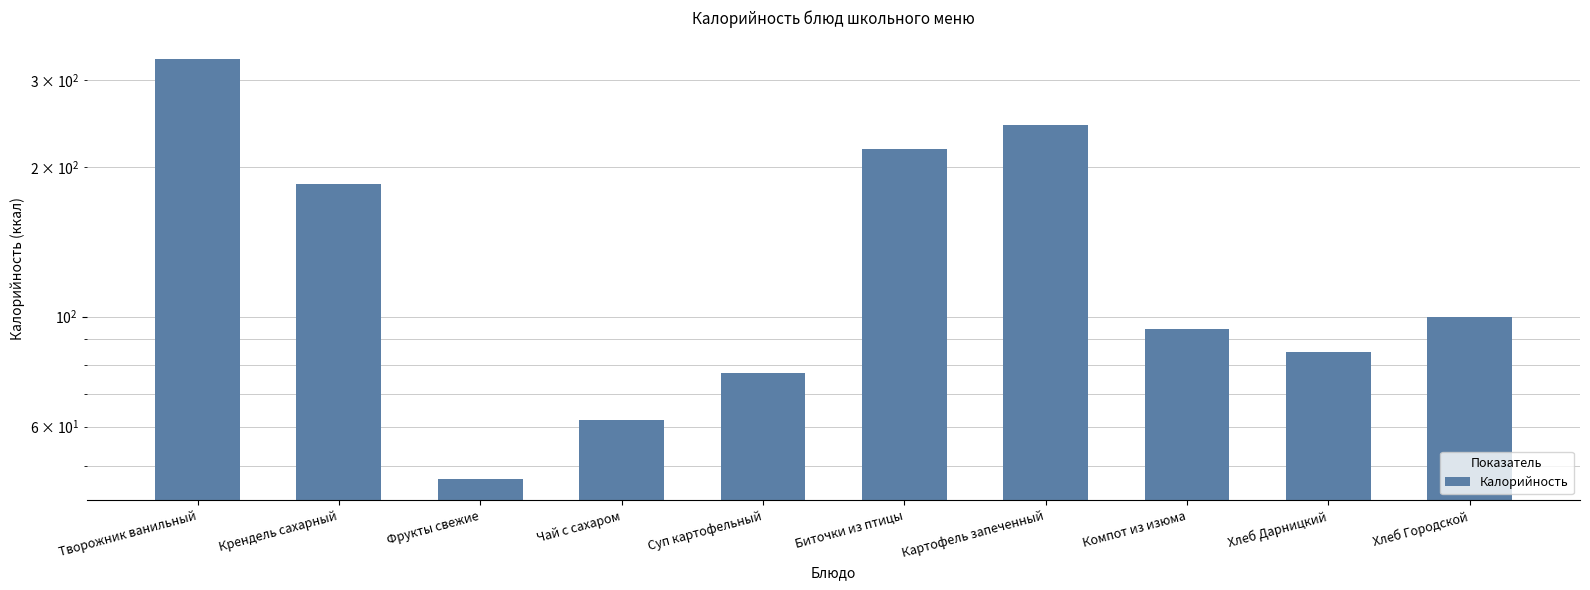

What is the sum of the values at Фрукты свежие and Биточки из птицы?

265.2